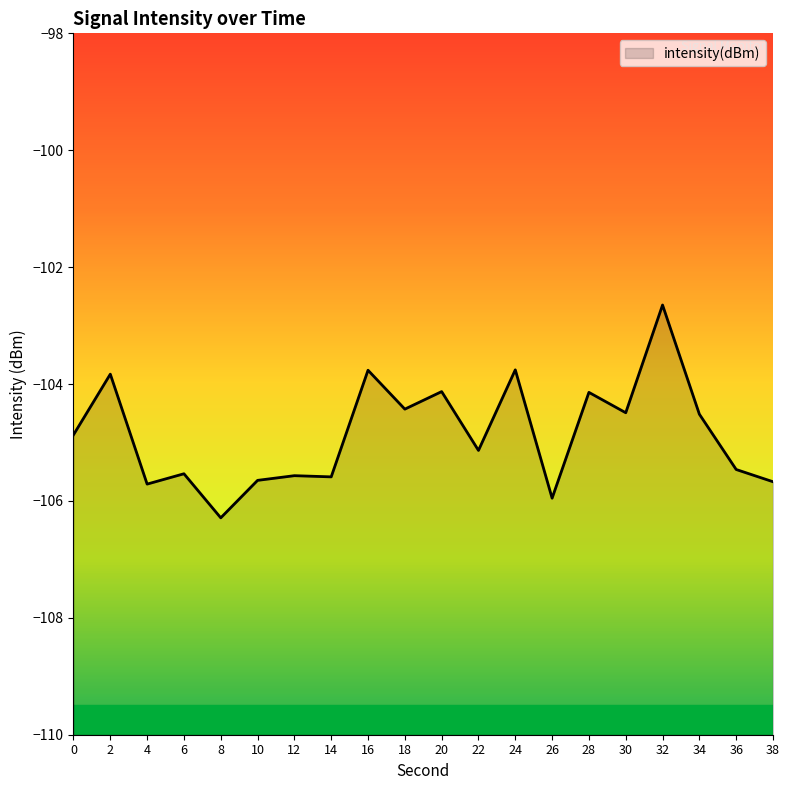

Reading right to left, extract all data points from this chart.

-105.7	-105.5	-104.5	-102.6	-104.5	-104.1	-106.0	-103.8	-105.1	-104.1	-104.4	-103.8	-105.6	-105.6	-105.6	-106.3	-105.5	-105.7	-103.8	-104.9